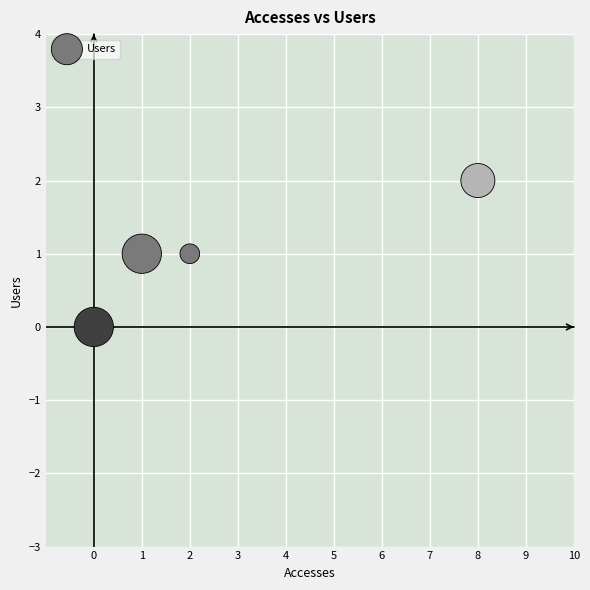

What is the average X value?

3